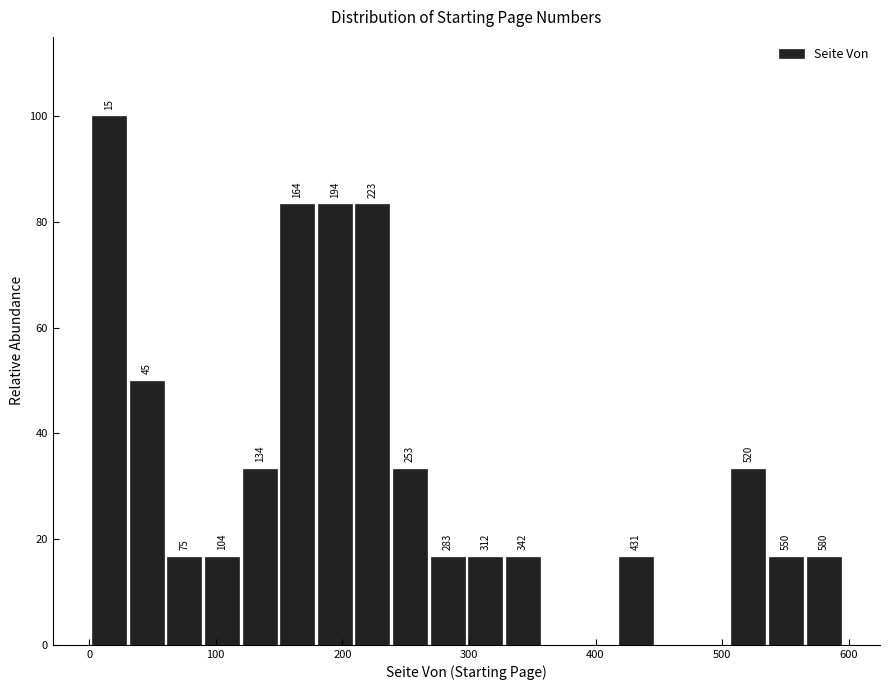

Around what value on the x-axis is the tallest bar? Give the approximate position of its centre, as read against the axis.

20